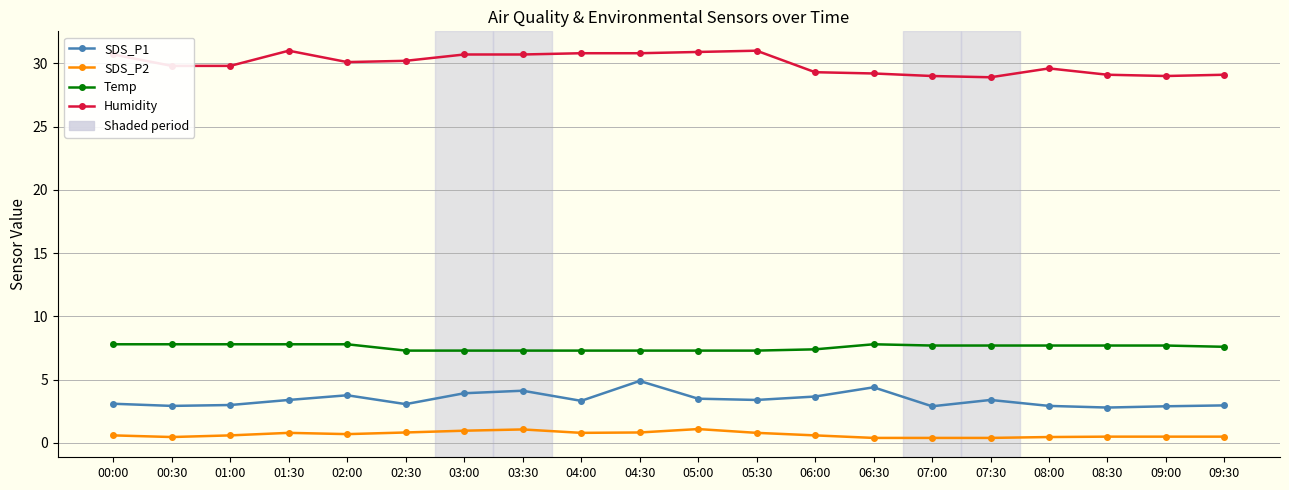

What is the label of the 4th point from the right?

08:00